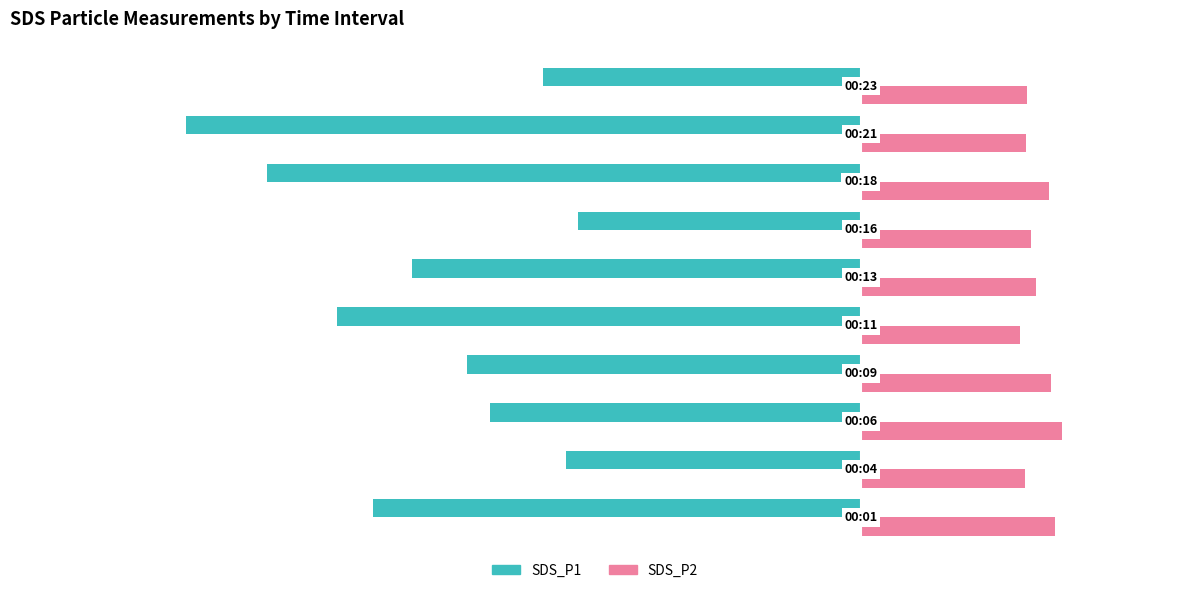

List the series in order of their overall mean, highest first.

SDS_P2, SDS_P1